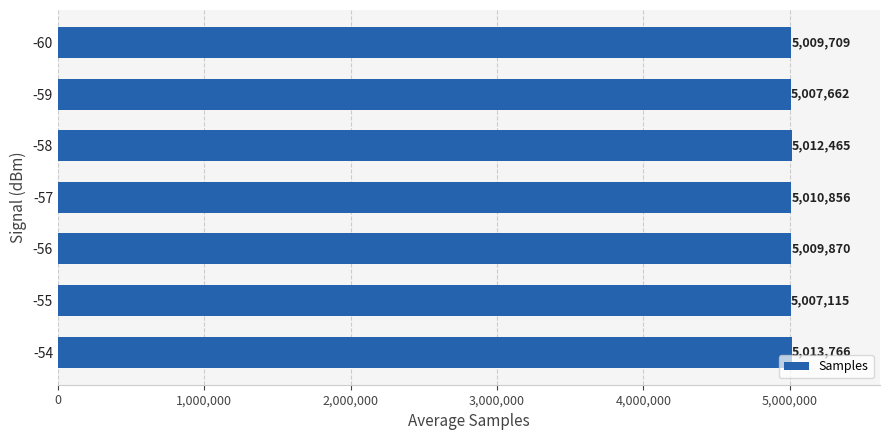

True or false: the data shows 5010856 at -57.

True